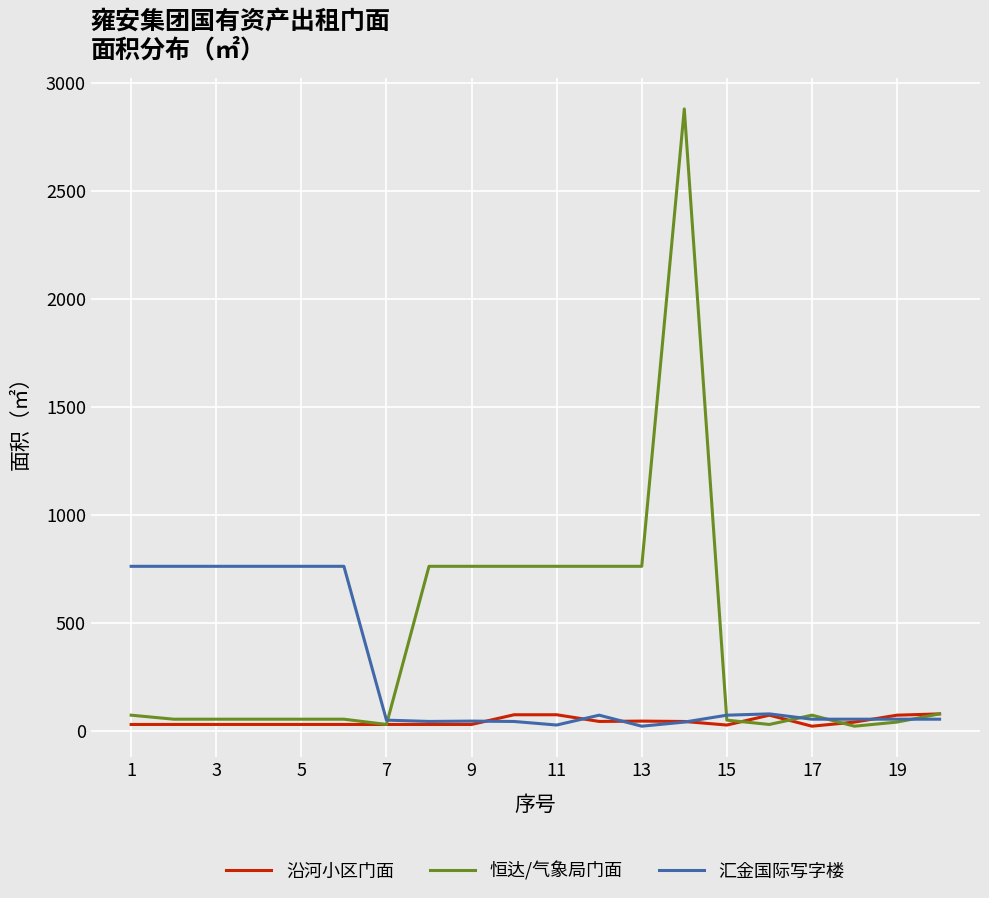

Which series has the widest spread of values?

恒达/气象局门面